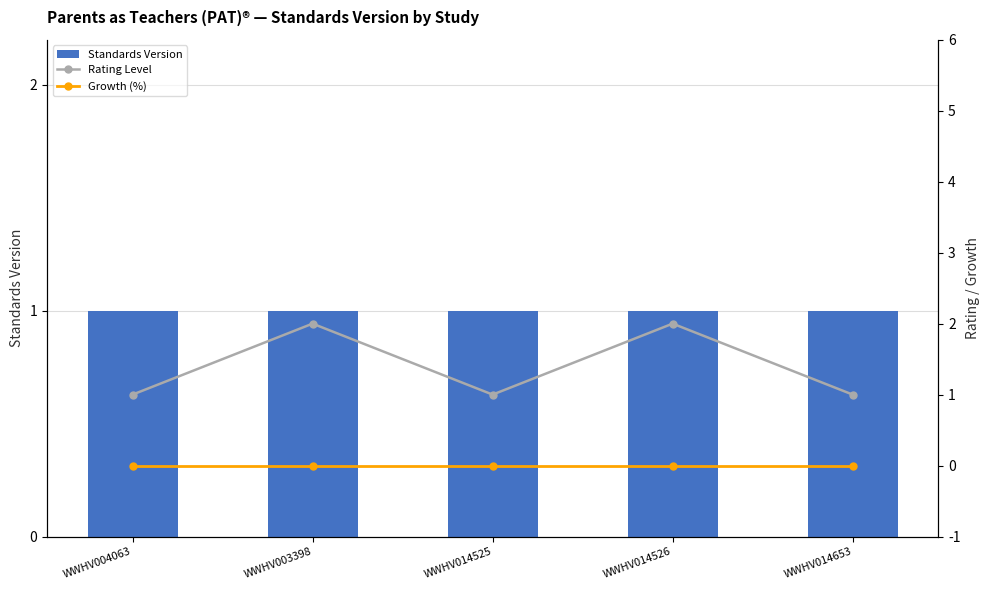

Reading right to left, what are all the values shown in this chart?

Standards Version: WWHV014653=1	WWHV014526=1	WWHV014525=1	WWHV003398=1	WWHV004063=1
Rating Level: WWHV014653=1	WWHV014526=2	WWHV014525=1	WWHV003398=2	WWHV004063=1
Growth (%): WWHV014653=0	WWHV014526=0	WWHV014525=0	WWHV003398=0	WWHV004063=0